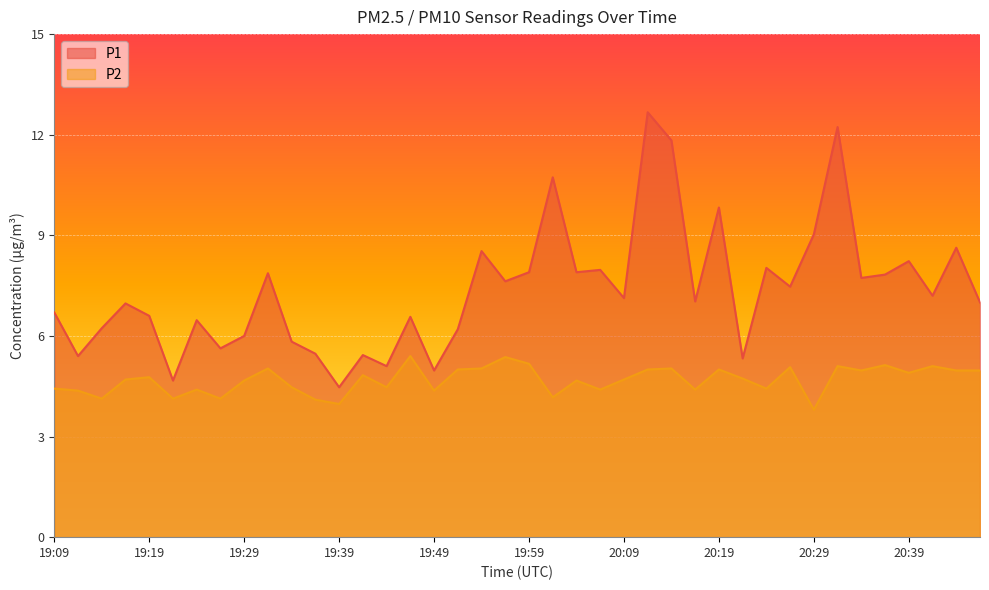

True or false: P1 and P2 cross at least once.

False